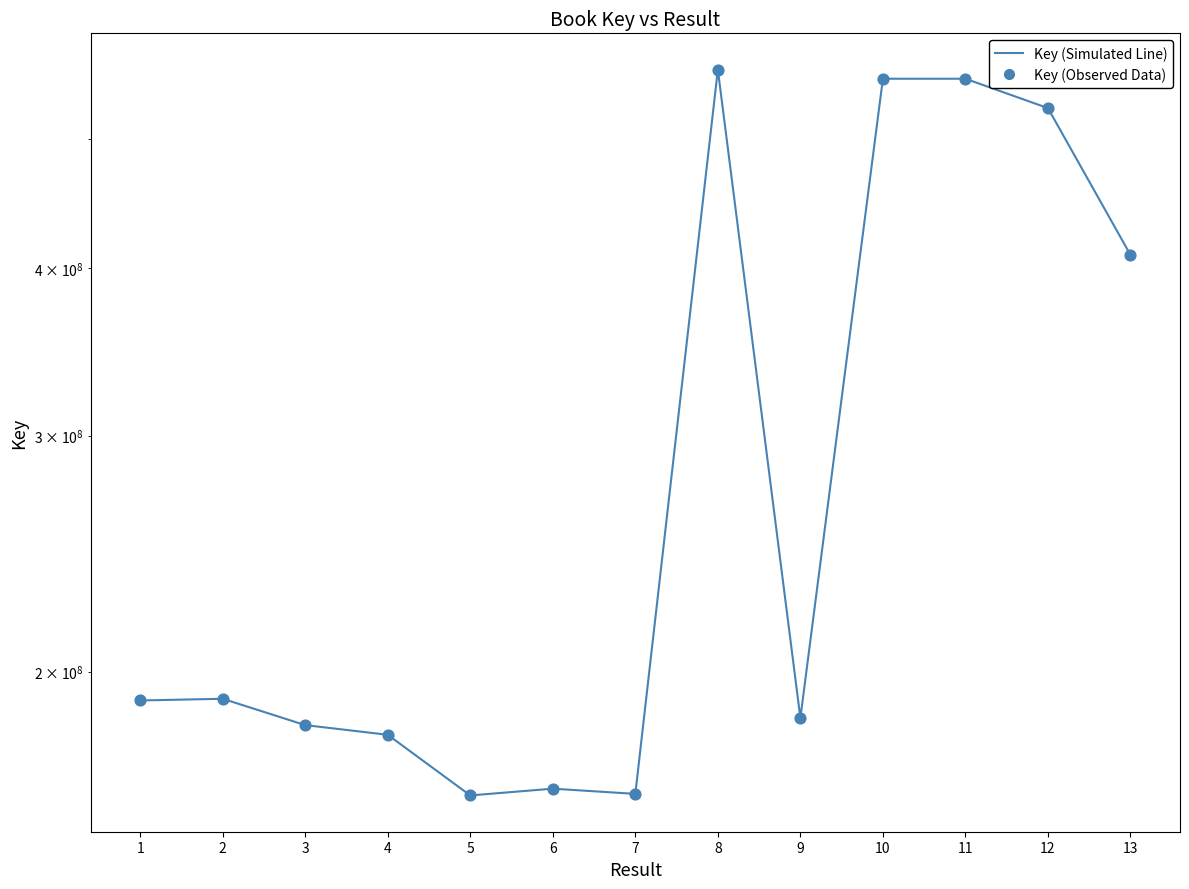

What are all the series names shown in the legend?

Key (Simulated Line), Key (Observed Data)